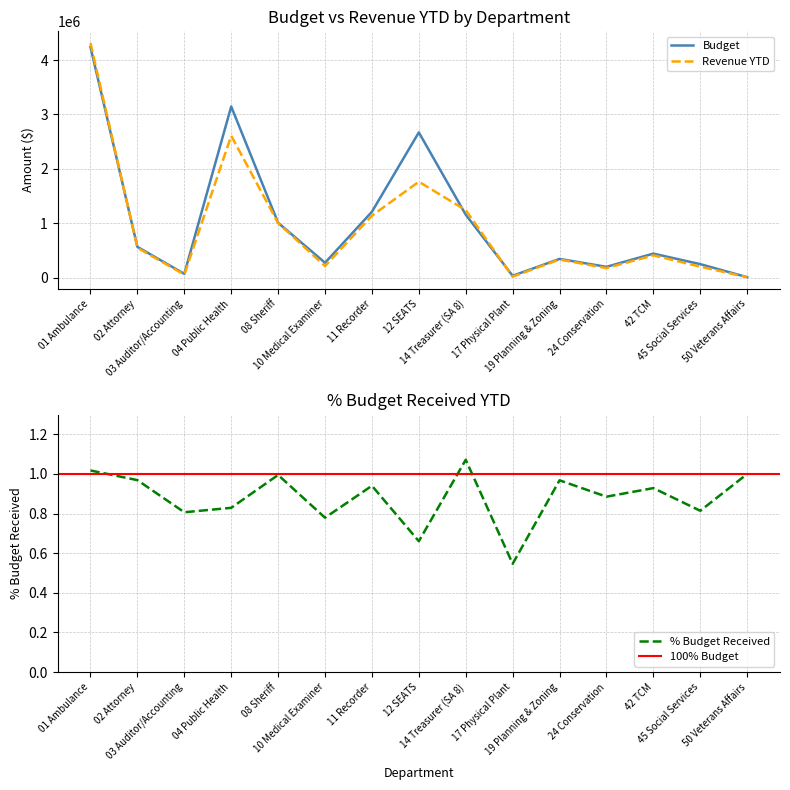

Does the chart display data point markers on the line(s)?

No